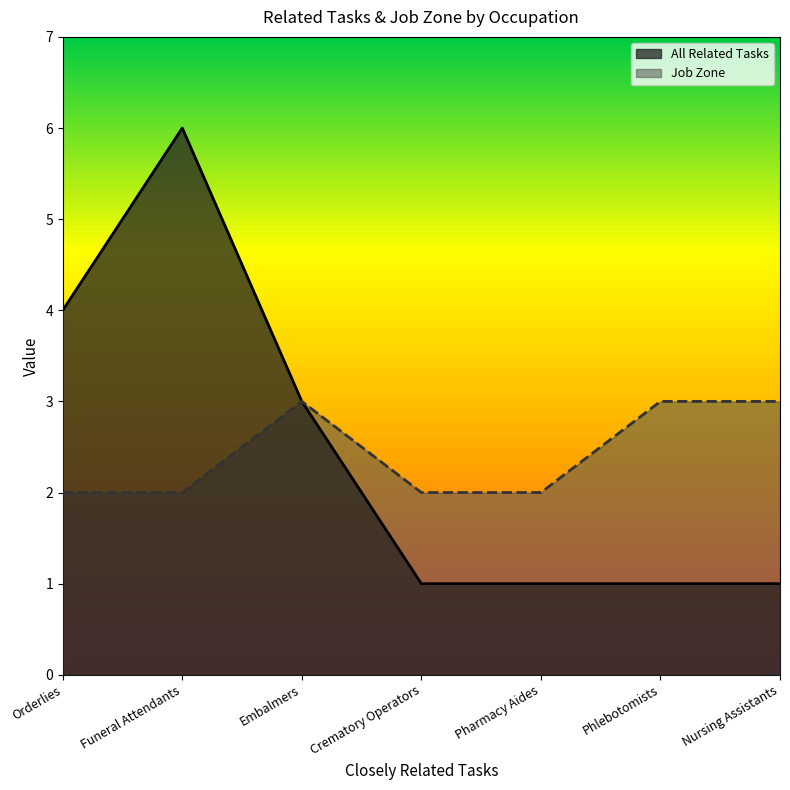

Is the value of All Related Tasks at Pharmacy Aides greater than the value of Job Zone at Nursing Assistants?

No